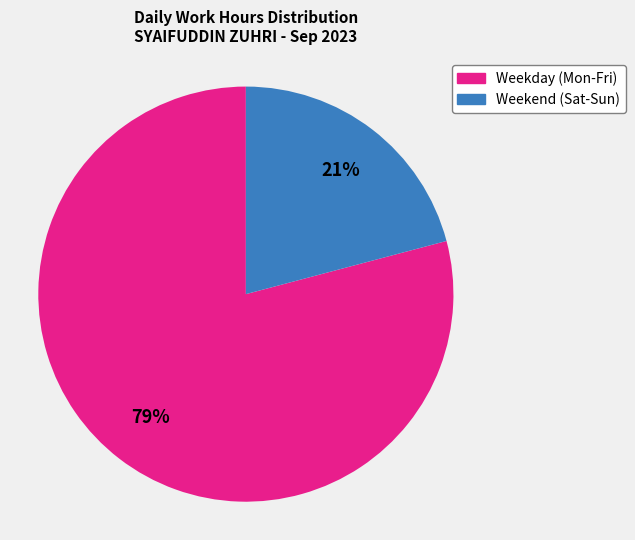

Does any single category account for the majority?

Yes